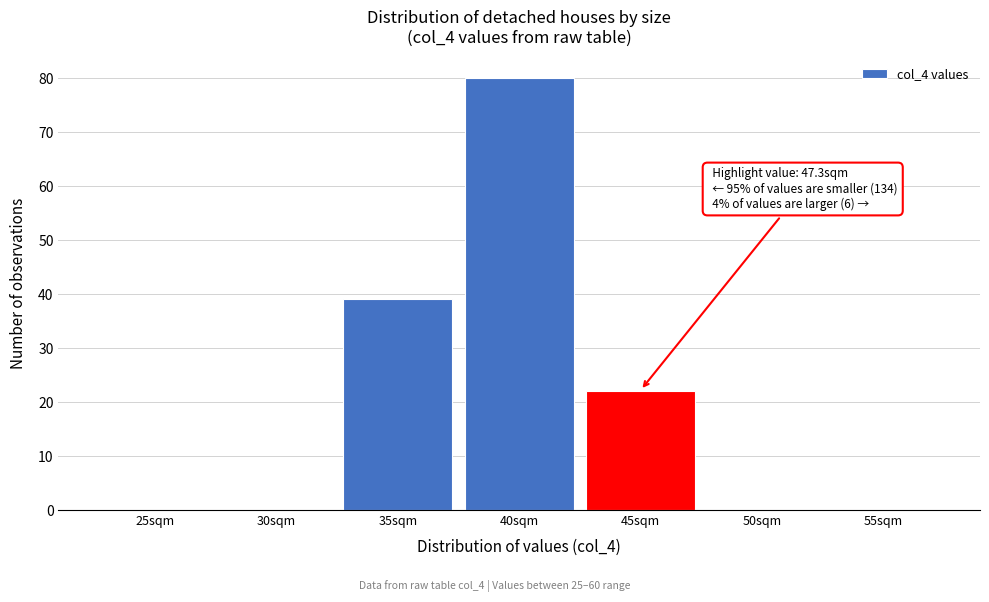

Reading right to left, list all the values displayed in this chart.

55sqm=0	50sqm=0	45sqm=22	40sqm=80	35sqm=39	30sqm=0	25sqm=0